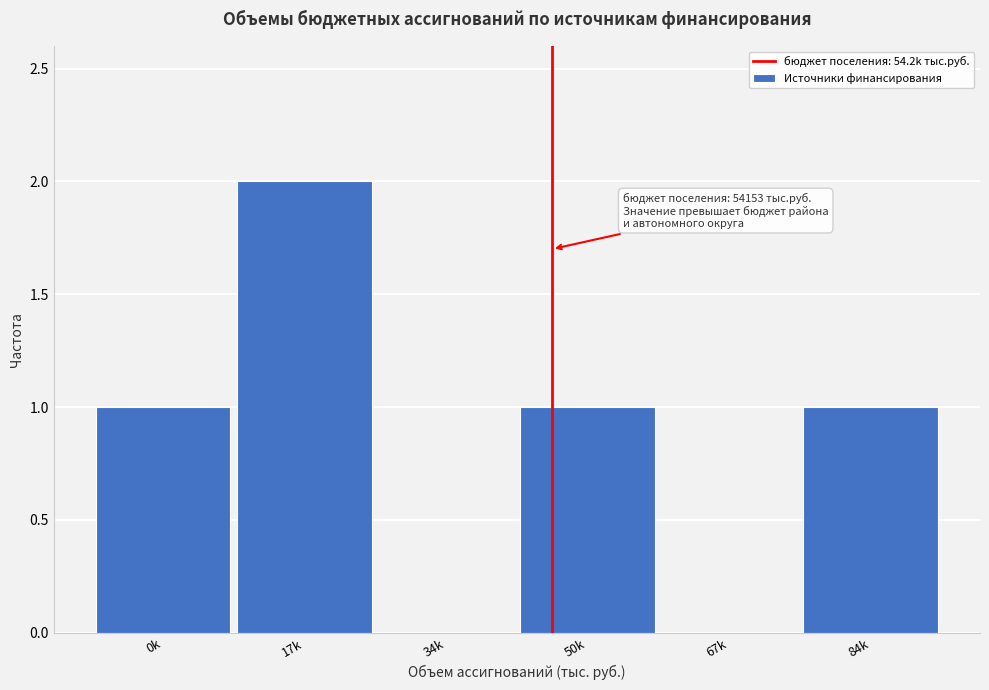

Reading left to right, transcribe all the data shown in this chart.

0k=1	17k=2	34k=0	50k=1	67k=0	84k=1